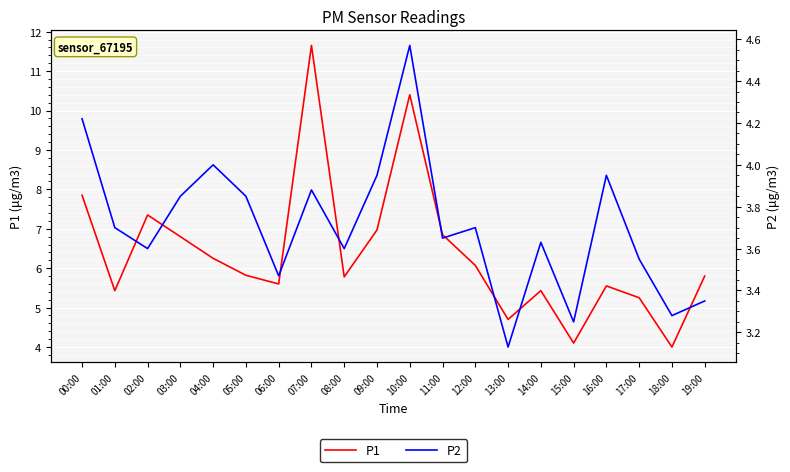

At 14:00, list the series in order from smallest to largest.

P2, P1